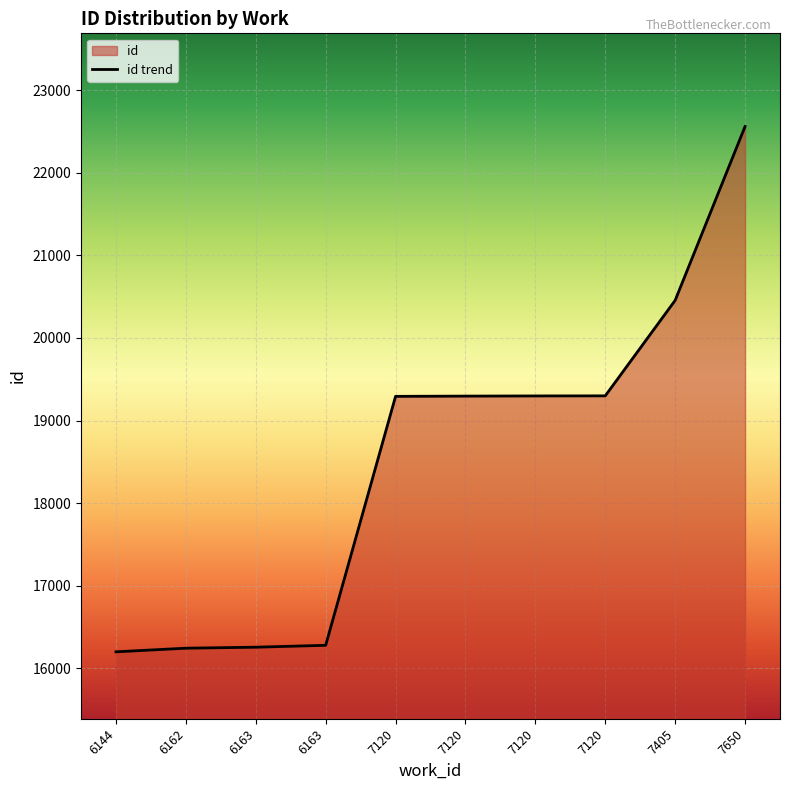

What is the difference between the maximum and minimum values?

6360